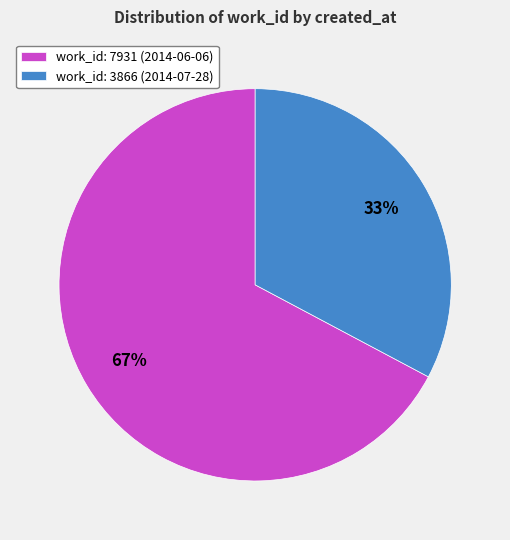

True or false: work_id: 7931 (2014-06-06) accounts for 80% of the total.

False